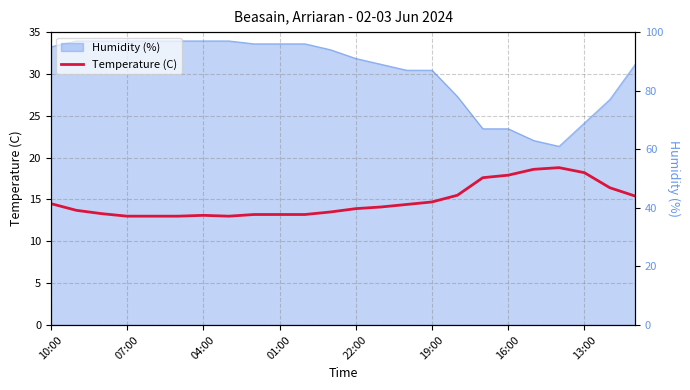

What is the greatest value displayed?

18.8